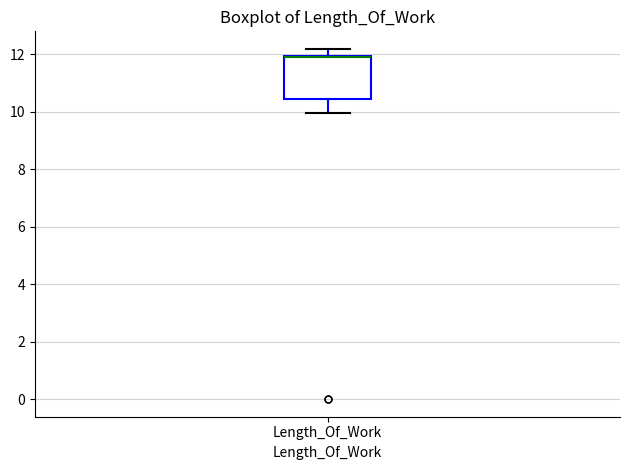

Read this box plot against the y-axis: the position of the median line, the range covered by the box, and the ends of both whiskers. The values are not printed on the chart, so give them approximately, as read against the axis.

median 11.8, box 10.4 to 12.0, whiskers 10.0 to 12.2